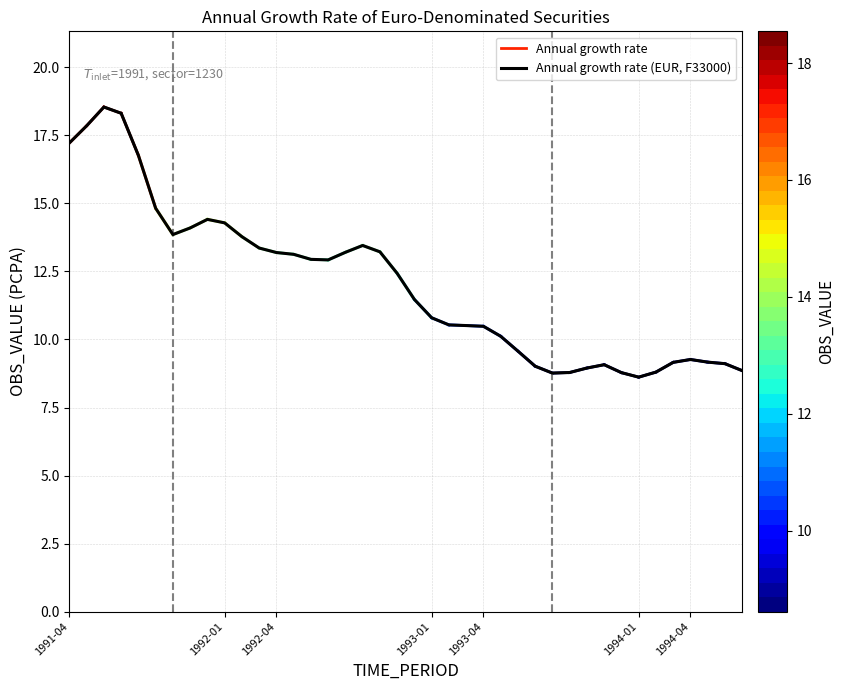

True or false: the data has more than 2 interior local peaks.

True